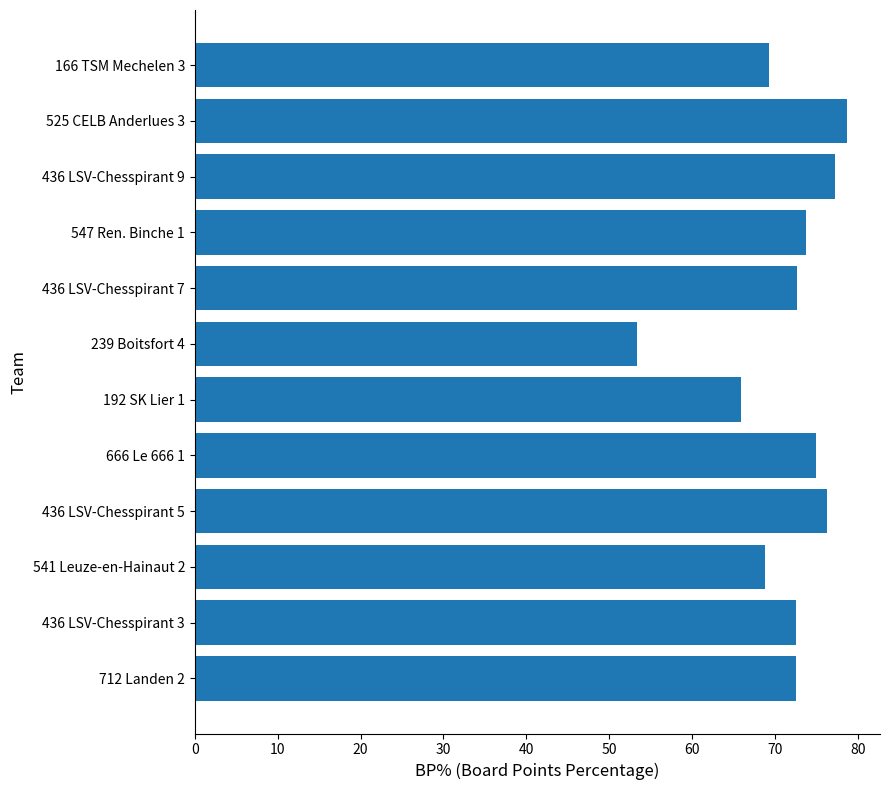

What is the minimum value shown in the chart?

53.4